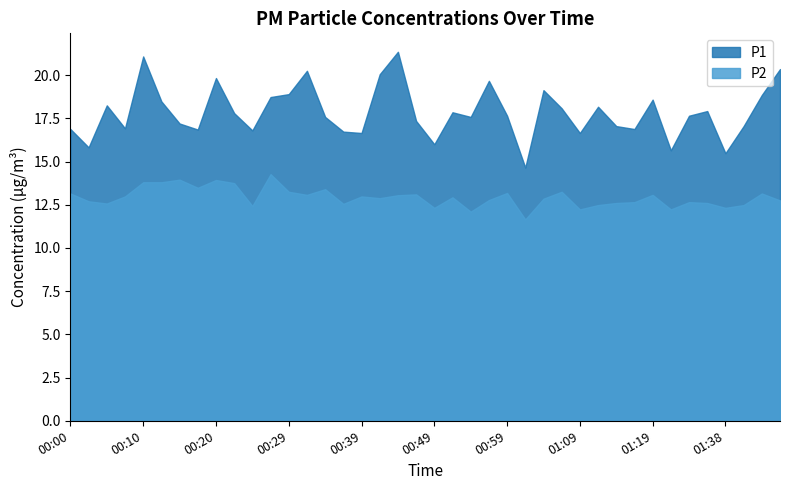

True or false: P2 and P1 cross at least once.

False